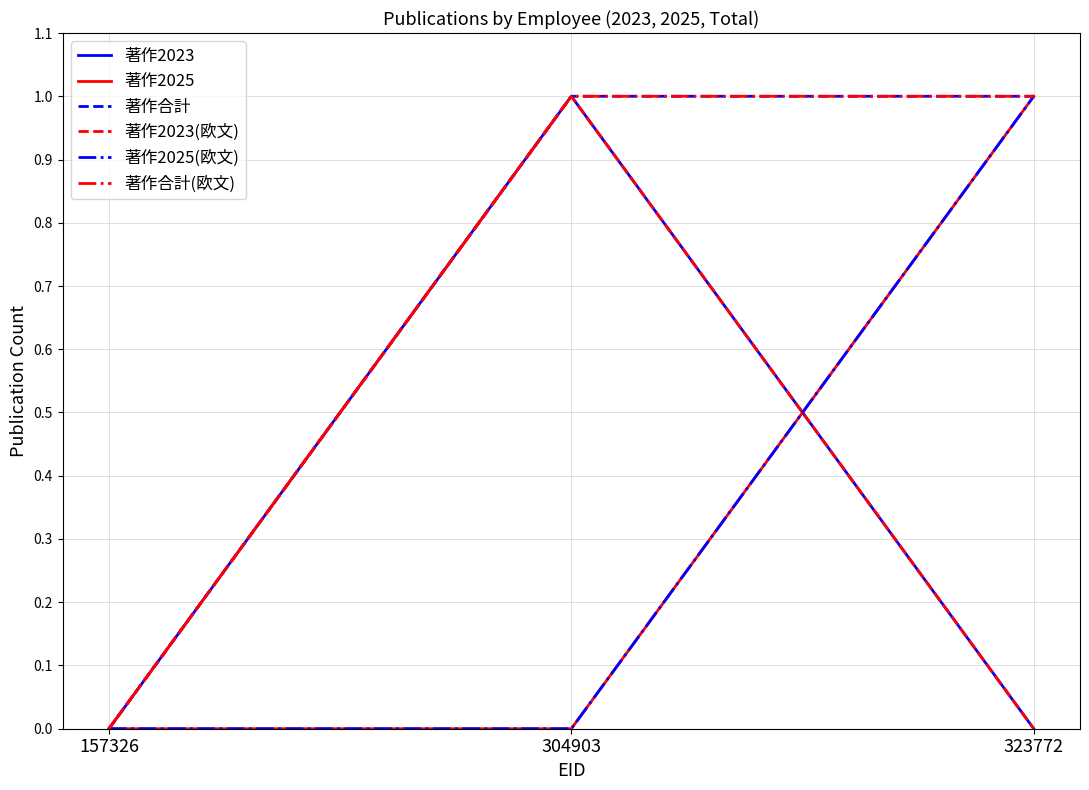

Is the value of 著作2025 at 323772 greater than the value of 著作合計 at 304903?

No